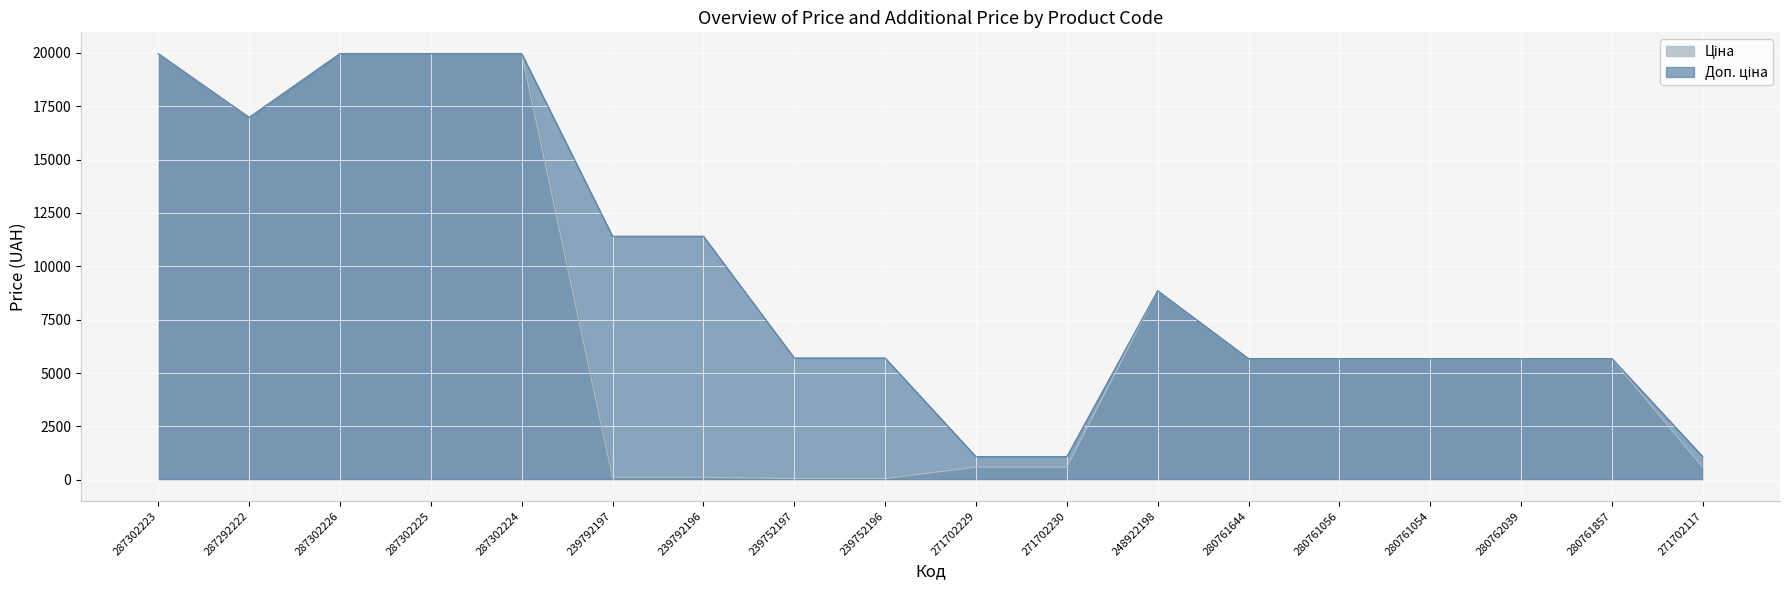

At how many categories does at least one series exceed 392?

18